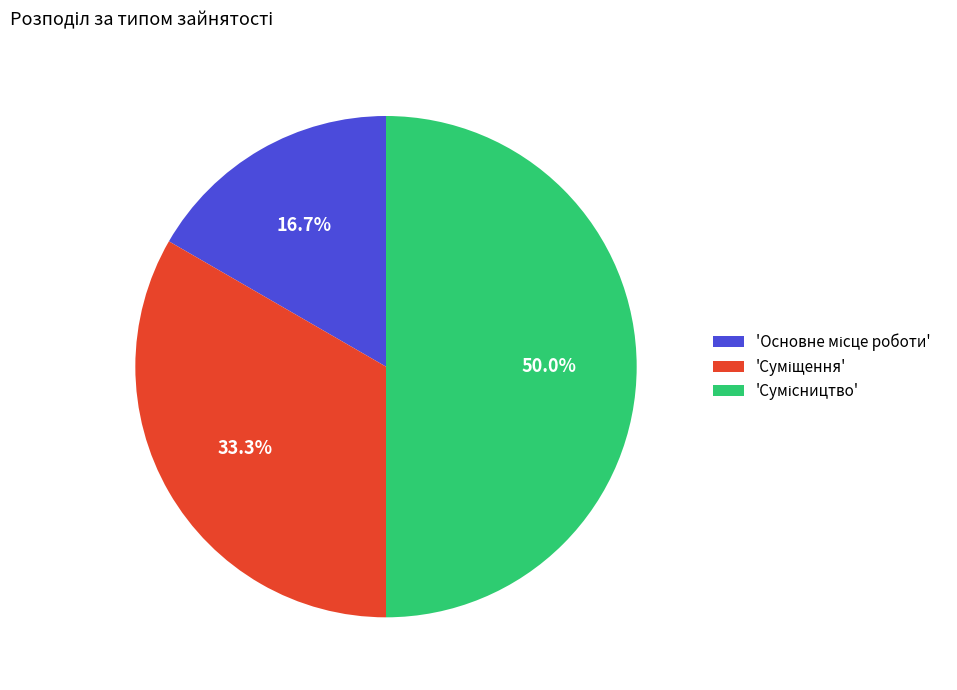

Does any single category account for the majority?

No